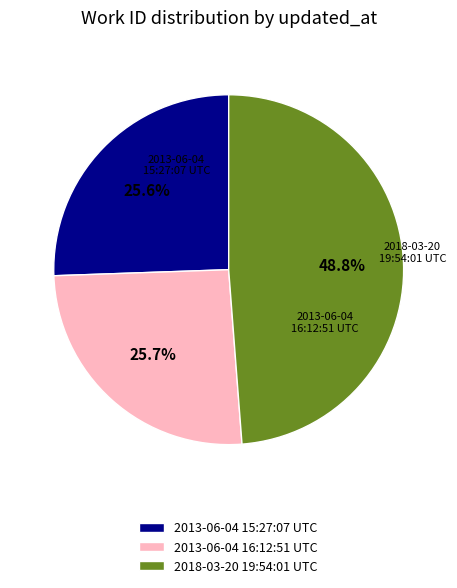

How many segments does this pie chart have?

3